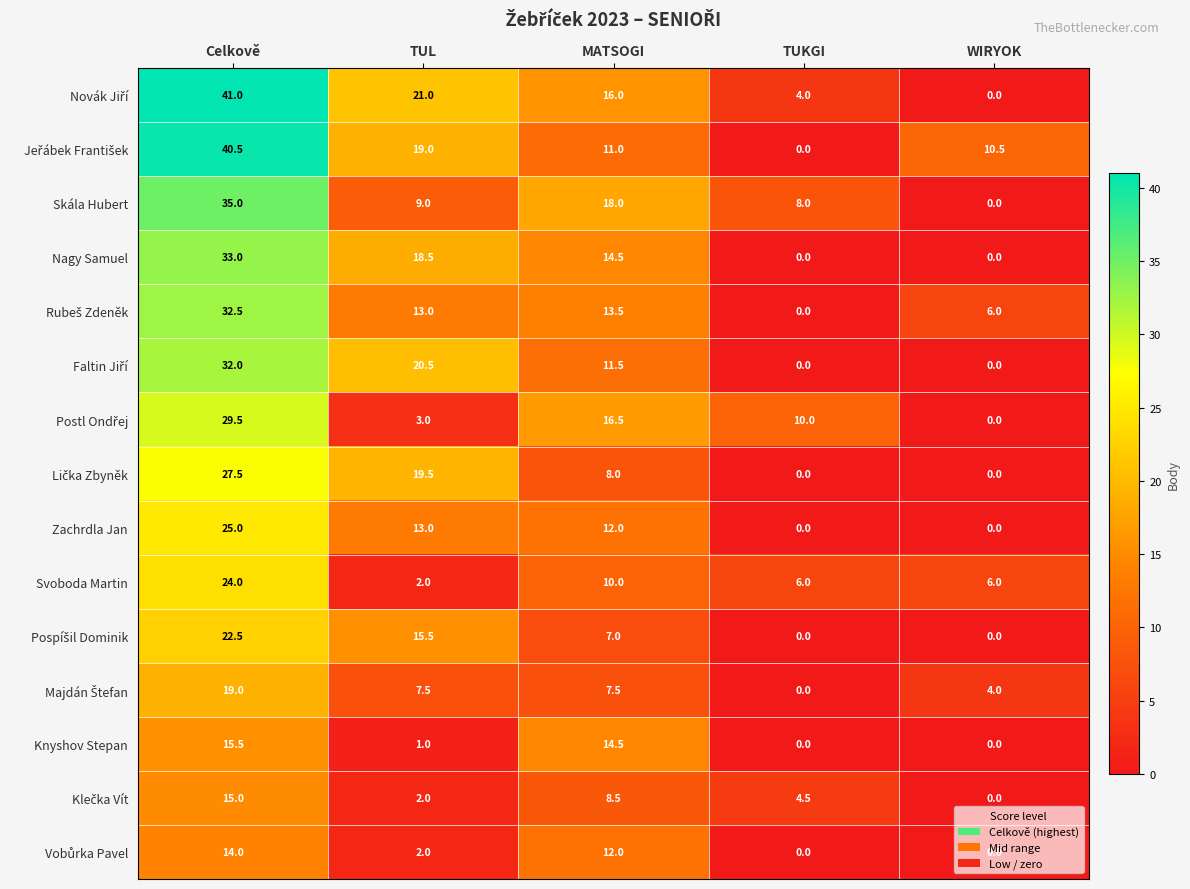

What is the total value across all series at WIRYOK?

26.5